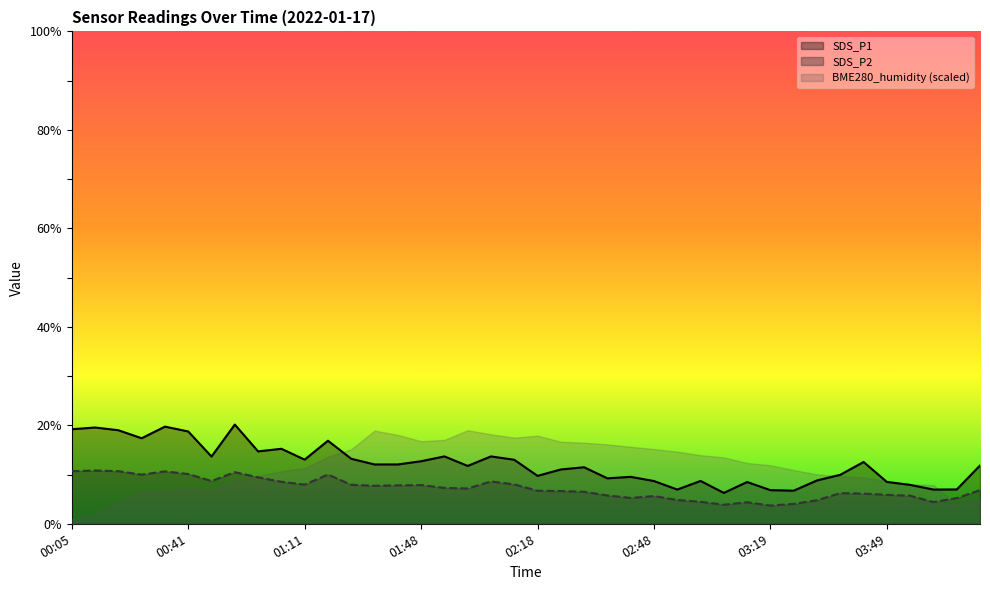

Reading right to left, extract all data points from this chart.

SDS_P1: 11.8	7.0	7.0	7.9	8.5	12.6	9.9	8.8	6.7	6.8	8.5	6.3	8.7	7.0	8.7	9.5	9.2	11.5	11.0	9.7	13.0	13.7	11.8	13.7	12.7	12.1	12.1	13.2	16.9	13.0	15.2	14.7	20.1	13.7	18.8	19.7	17.4	19.0	19.6	19.2
SDS_P2: 6.8	5.2	4.4	5.7	5.9	6.1	6.2	4.8	4.0	3.7	4.4	3.9	4.5	4.8	5.6	5.2	5.8	6.5	6.7	6.7	8.0	8.6	7.2	7.3	7.9	7.8	7.7	7.9	10.0	8.0	8.5	9.4	10.5	8.7	10.1	10.7	10.0	10.7	10.8	10.7